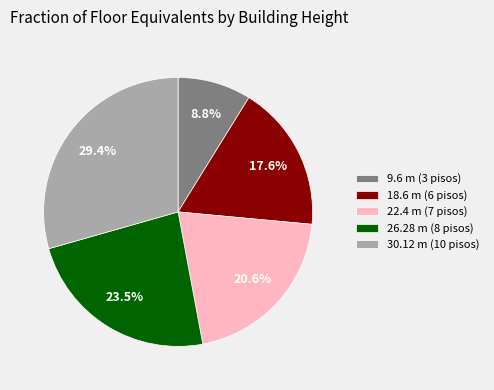

What is the largest slice in the pie chart?

30.12 m (10 pisos)